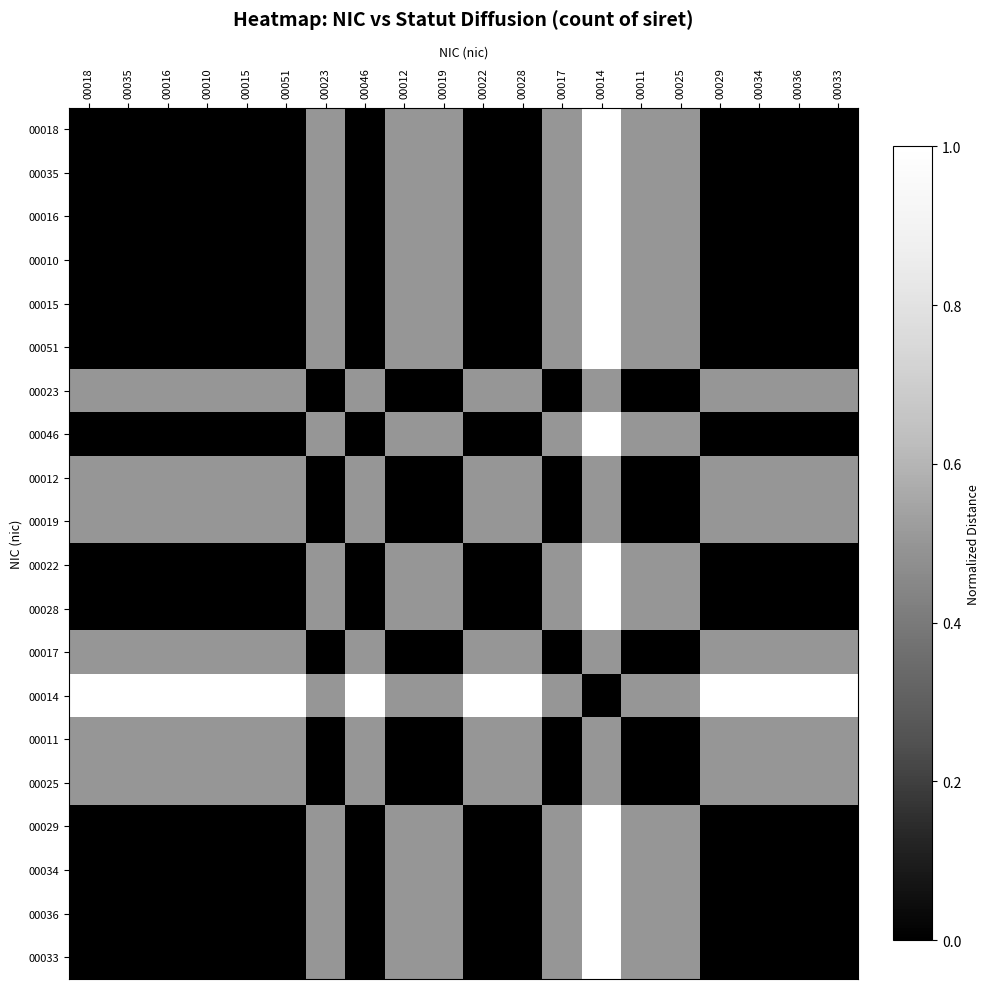

Reading right to left, what are all the values shown in this chart?

00018: 00033=0.0	00036=0.0	00034=0.0	00029=0.0	00025=0.5	00011=0.5	00014=1.0	00017=0.5	00028=0.0	00022=0.0	00019=0.5	00012=0.5	00046=0.0	00023=0.5	00051=0.0	00015=0.0	00010=0.0	00016=0.0	00035=0.0	00018=0.0
00035: 00033=0.0	00036=0.0	00034=0.0	00029=0.0	00025=0.5	00011=0.5	00014=1.0	00017=0.5	00028=0.0	00022=0.0	00019=0.5	00012=0.5	00046=0.0	00023=0.5	00051=0.0	00015=0.0	00010=0.0	00016=0.0	00035=0.0	00018=0.0
00016: 00033=0.0	00036=0.0	00034=0.0	00029=0.0	00025=0.5	00011=0.5	00014=1.0	00017=0.5	00028=0.0	00022=0.0	00019=0.5	00012=0.5	00046=0.0	00023=0.5	00051=0.0	00015=0.0	00010=0.0	00016=0.0	00035=0.0	00018=0.0
00010: 00033=0.0	00036=0.0	00034=0.0	00029=0.0	00025=0.5	00011=0.5	00014=1.0	00017=0.5	00028=0.0	00022=0.0	00019=0.5	00012=0.5	00046=0.0	00023=0.5	00051=0.0	00015=0.0	00010=0.0	00016=0.0	00035=0.0	00018=0.0
00015: 00033=0.0	00036=0.0	00034=0.0	00029=0.0	00025=0.5	00011=0.5	00014=1.0	00017=0.5	00028=0.0	00022=0.0	00019=0.5	00012=0.5	00046=0.0	00023=0.5	00051=0.0	00015=0.0	00010=0.0	00016=0.0	00035=0.0	00018=0.0
00051: 00033=0.0	00036=0.0	00034=0.0	00029=0.0	00025=0.5	00011=0.5	00014=1.0	00017=0.5	00028=0.0	00022=0.0	00019=0.5	00012=0.5	00046=0.0	00023=0.5	00051=0.0	00015=0.0	00010=0.0	00016=0.0	00035=0.0	00018=0.0
00023: 00033=0.5	00036=0.5	00034=0.5	00029=0.5	00025=0.0	00011=0.0	00014=0.5	00017=0.0	00028=0.5	00022=0.5	00019=0.0	00012=0.0	00046=0.5	00023=0.0	00051=0.5	00015=0.5	00010=0.5	00016=0.5	00035=0.5	00018=0.5
00046: 00033=0.0	00036=0.0	00034=0.0	00029=0.0	00025=0.5	00011=0.5	00014=1.0	00017=0.5	00028=0.0	00022=0.0	00019=0.5	00012=0.5	00046=0.0	00023=0.5	00051=0.0	00015=0.0	00010=0.0	00016=0.0	00035=0.0	00018=0.0
00012: 00033=0.5	00036=0.5	00034=0.5	00029=0.5	00025=0.0	00011=0.0	00014=0.5	00017=0.0	00028=0.5	00022=0.5	00019=0.0	00012=0.0	00046=0.5	00023=0.0	00051=0.5	00015=0.5	00010=0.5	00016=0.5	00035=0.5	00018=0.5
00019: 00033=0.5	00036=0.5	00034=0.5	00029=0.5	00025=0.0	00011=0.0	00014=0.5	00017=0.0	00028=0.5	00022=0.5	00019=0.0	00012=0.0	00046=0.5	00023=0.0	00051=0.5	00015=0.5	00010=0.5	00016=0.5	00035=0.5	00018=0.5
00022: 00033=0.0	00036=0.0	00034=0.0	00029=0.0	00025=0.5	00011=0.5	00014=1.0	00017=0.5	00028=0.0	00022=0.0	00019=0.5	00012=0.5	00046=0.0	00023=0.5	00051=0.0	00015=0.0	00010=0.0	00016=0.0	00035=0.0	00018=0.0
00028: 00033=0.0	00036=0.0	00034=0.0	00029=0.0	00025=0.5	00011=0.5	00014=1.0	00017=0.5	00028=0.0	00022=0.0	00019=0.5	00012=0.5	00046=0.0	00023=0.5	00051=0.0	00015=0.0	00010=0.0	00016=0.0	00035=0.0	00018=0.0
00017: 00033=0.5	00036=0.5	00034=0.5	00029=0.5	00025=0.0	00011=0.0	00014=0.5	00017=0.0	00028=0.5	00022=0.5	00019=0.0	00012=0.0	00046=0.5	00023=0.0	00051=0.5	00015=0.5	00010=0.5	00016=0.5	00035=0.5	00018=0.5
00014: 00033=1.0	00036=1.0	00034=1.0	00029=1.0	00025=0.5	00011=0.5	00014=0.0	00017=0.5	00028=1.0	00022=1.0	00019=0.5	00012=0.5	00046=1.0	00023=0.5	00051=1.0	00015=1.0	00010=1.0	00016=1.0	00035=1.0	00018=1.0
00011: 00033=0.5	00036=0.5	00034=0.5	00029=0.5	00025=0.0	00011=0.0	00014=0.5	00017=0.0	00028=0.5	00022=0.5	00019=0.0	00012=0.0	00046=0.5	00023=0.0	00051=0.5	00015=0.5	00010=0.5	00016=0.5	00035=0.5	00018=0.5
00025: 00033=0.5	00036=0.5	00034=0.5	00029=0.5	00025=0.0	00011=0.0	00014=0.5	00017=0.0	00028=0.5	00022=0.5	00019=0.0	00012=0.0	00046=0.5	00023=0.0	00051=0.5	00015=0.5	00010=0.5	00016=0.5	00035=0.5	00018=0.5
00029: 00033=0.0	00036=0.0	00034=0.0	00029=0.0	00025=0.5	00011=0.5	00014=1.0	00017=0.5	00028=0.0	00022=0.0	00019=0.5	00012=0.5	00046=0.0	00023=0.5	00051=0.0	00015=0.0	00010=0.0	00016=0.0	00035=0.0	00018=0.0
00034: 00033=0.0	00036=0.0	00034=0.0	00029=0.0	00025=0.5	00011=0.5	00014=1.0	00017=0.5	00028=0.0	00022=0.0	00019=0.5	00012=0.5	00046=0.0	00023=0.5	00051=0.0	00015=0.0	00010=0.0	00016=0.0	00035=0.0	00018=0.0
00036: 00033=0.0	00036=0.0	00034=0.0	00029=0.0	00025=0.5	00011=0.5	00014=1.0	00017=0.5	00028=0.0	00022=0.0	00019=0.5	00012=0.5	00046=0.0	00023=0.5	00051=0.0	00015=0.0	00010=0.0	00016=0.0	00035=0.0	00018=0.0
00033: 00033=0.0	00036=0.0	00034=0.0	00029=0.0	00025=0.5	00011=0.5	00014=1.0	00017=0.5	00028=0.0	00022=0.0	00019=0.5	00012=0.5	00046=0.0	00023=0.5	00051=0.0	00015=0.0	00010=0.0	00016=0.0	00035=0.0	00018=0.0